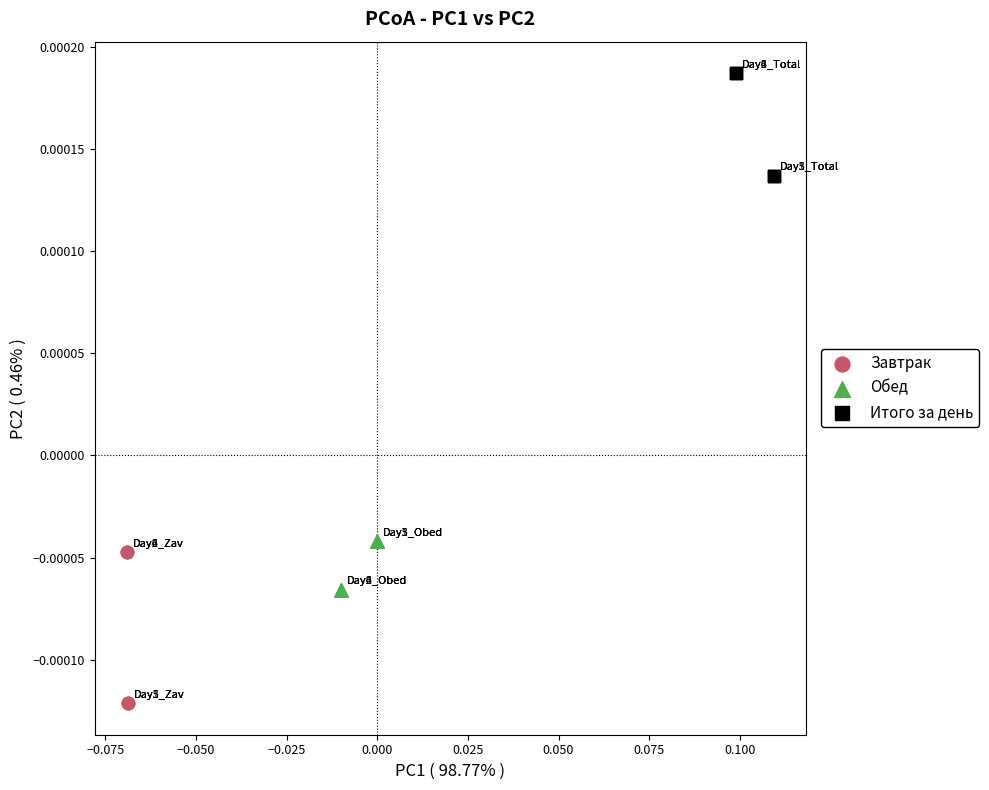

Which series contains the highest Y value?

Итого за день